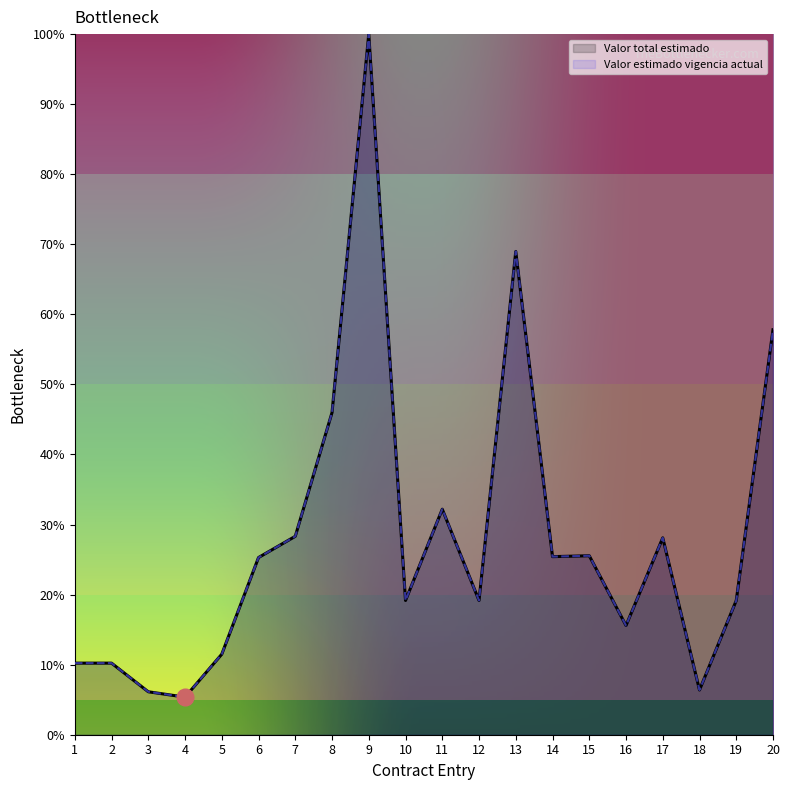

Which has a higher value, 17 or 6?

17